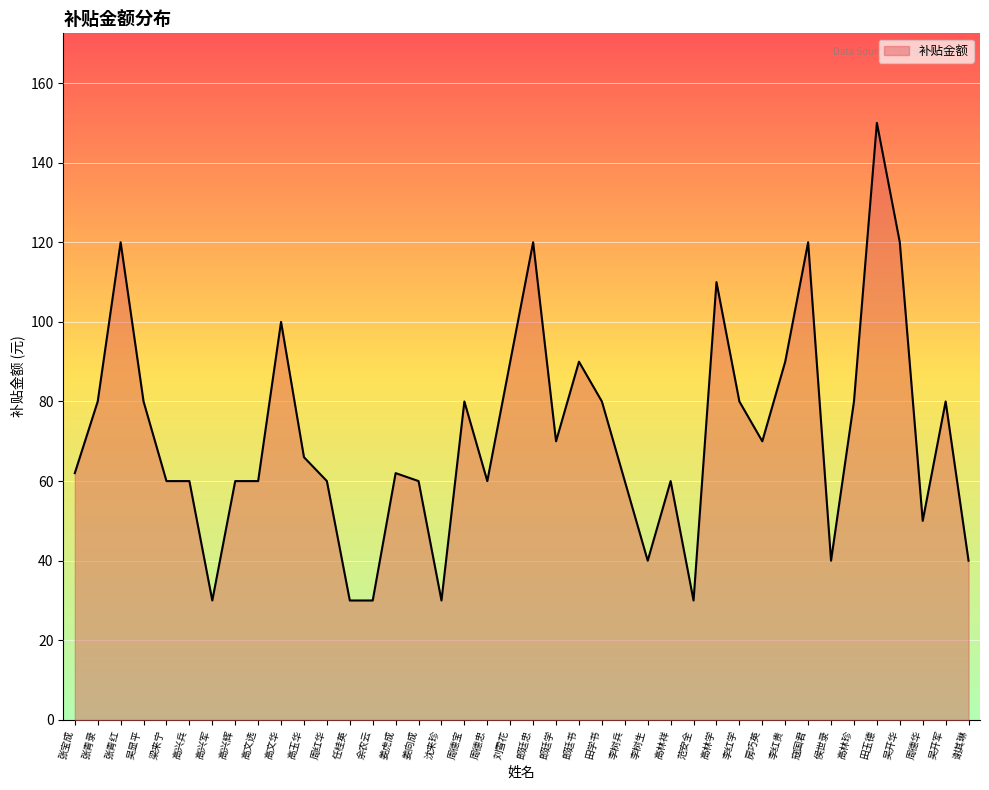

Does the chart display data point markers on the line(s)?

No